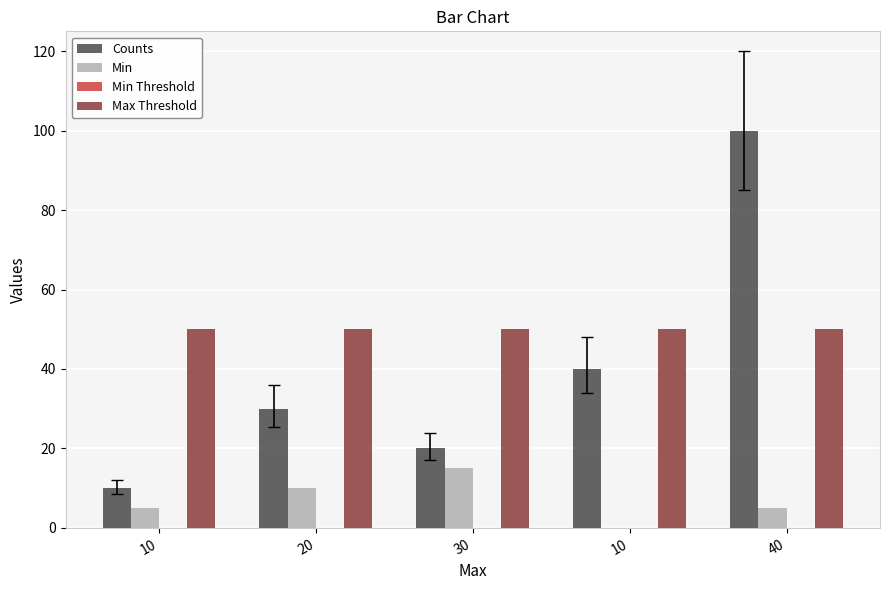

Are the bars horizontal?

No